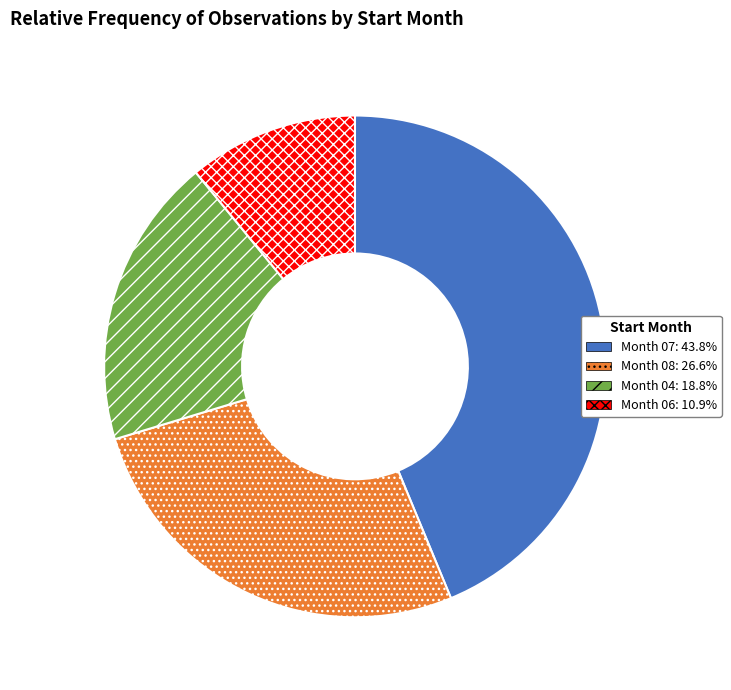

Is there any slice that represents more than half of the pie?

No